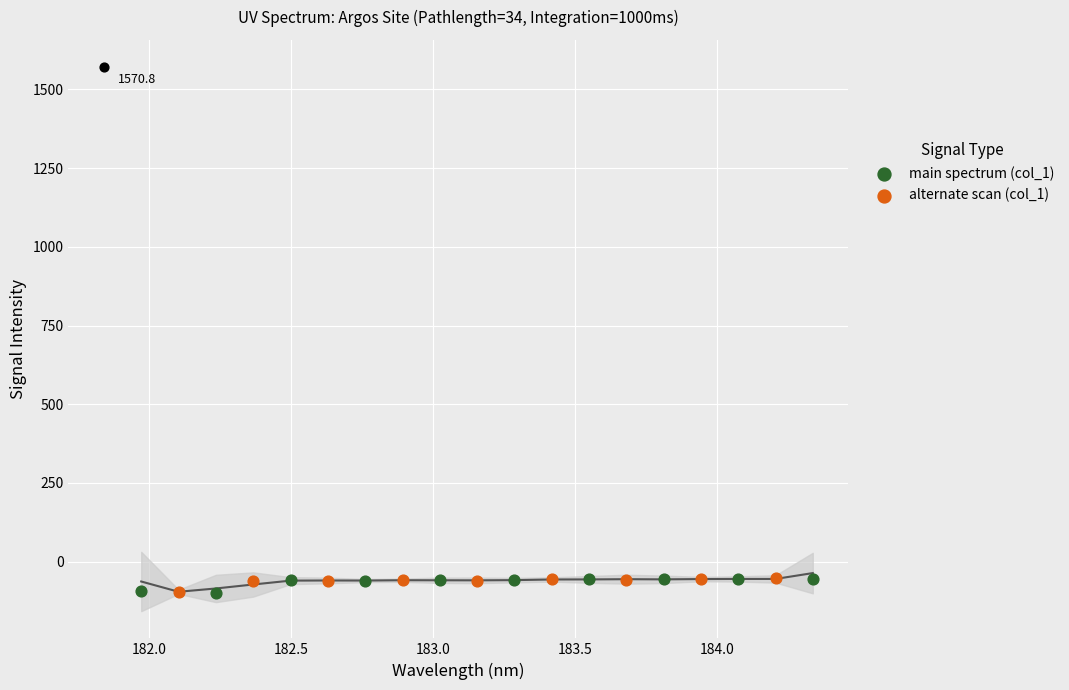

What is the change in value from 0 to 9?

-1628.7